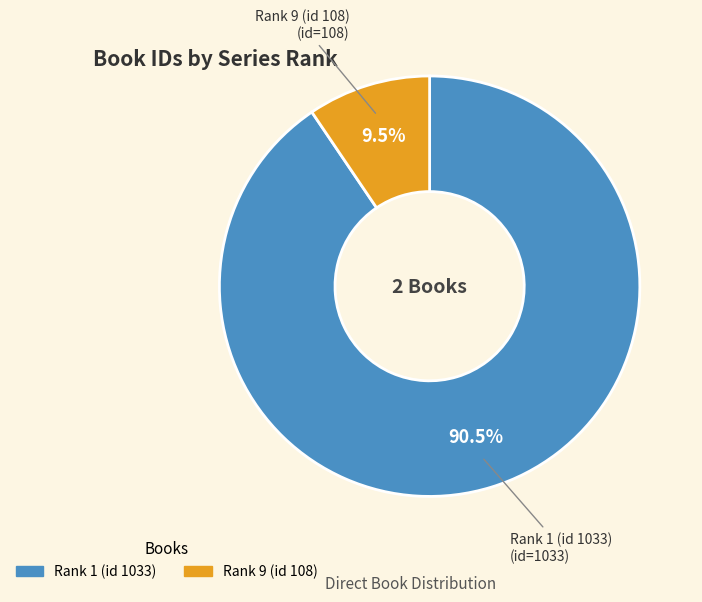

Is there any slice that represents more than half of the pie?

Yes